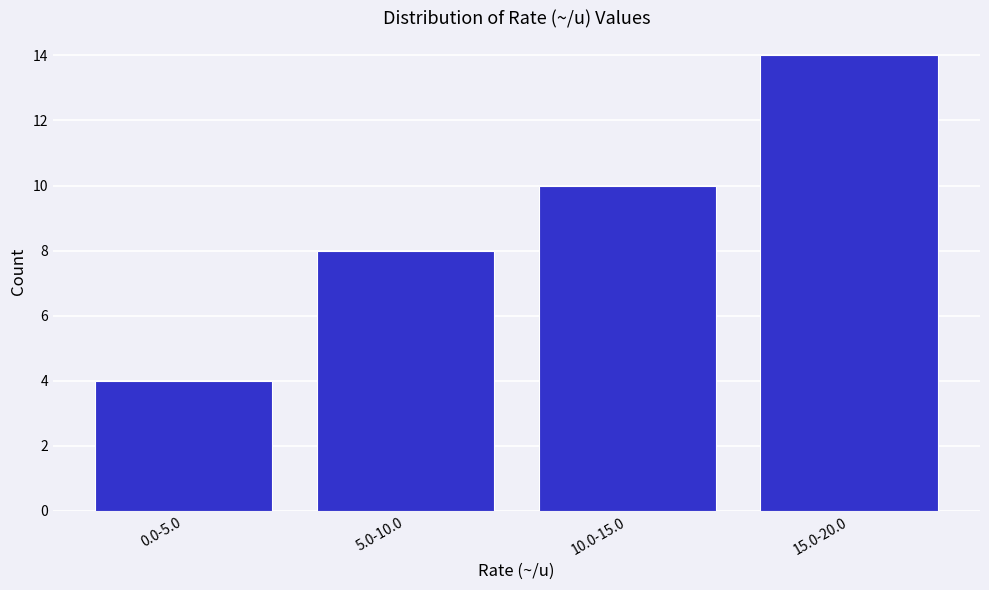

Reading left to right, transcribe all the data shown in this chart.

0.0-5.0=4	5.0-10.0=8	10.0-15.0=10	15.0-20.0=14